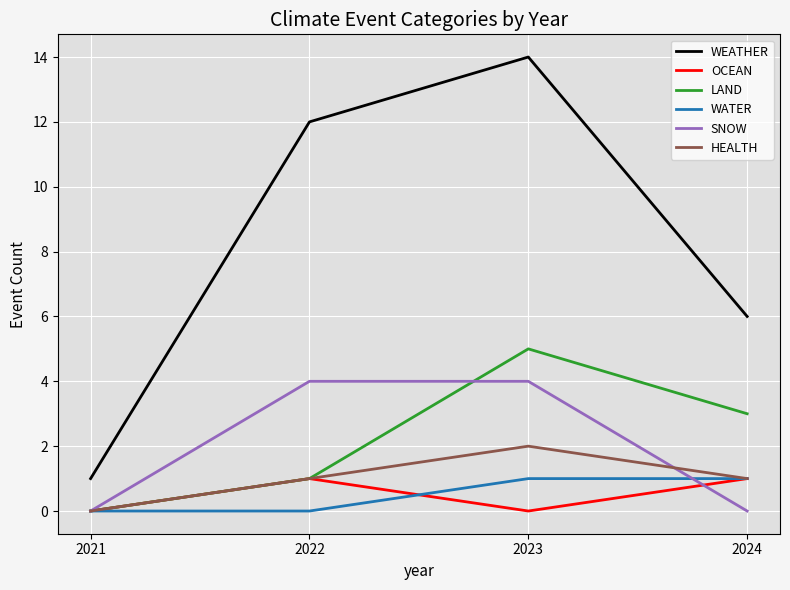

Which series has the largest range (max minus min)?

WEATHER